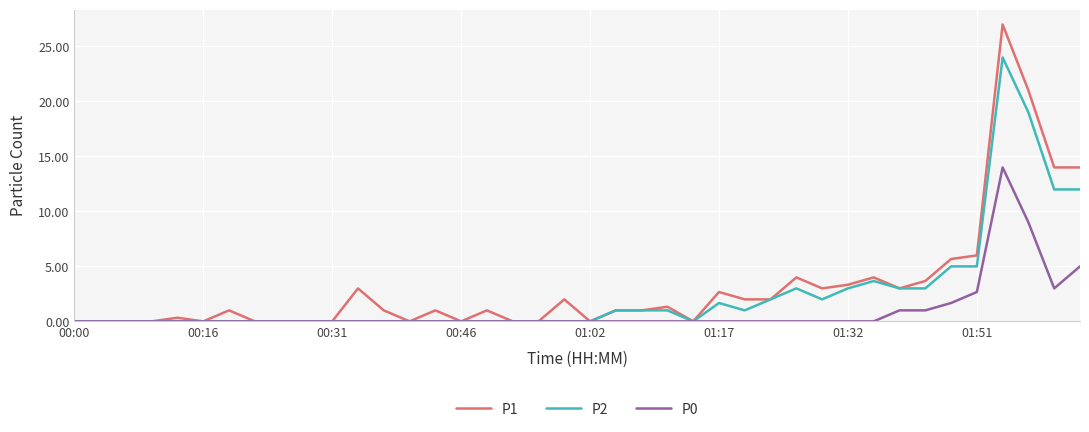

Which series has the largest range (max minus min)?

P1